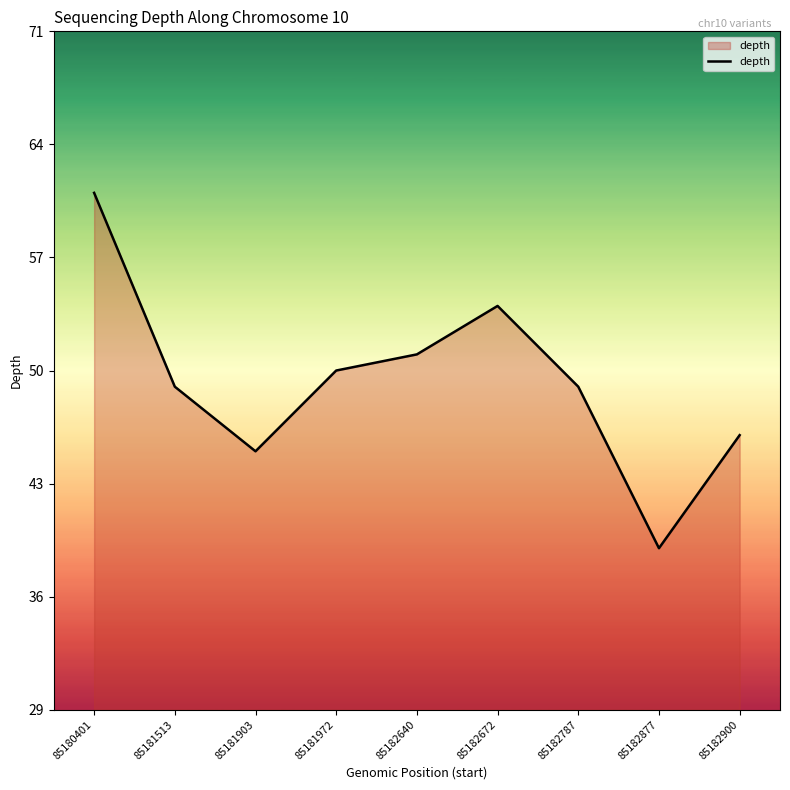

At which label is the value closest to 50?

85181972